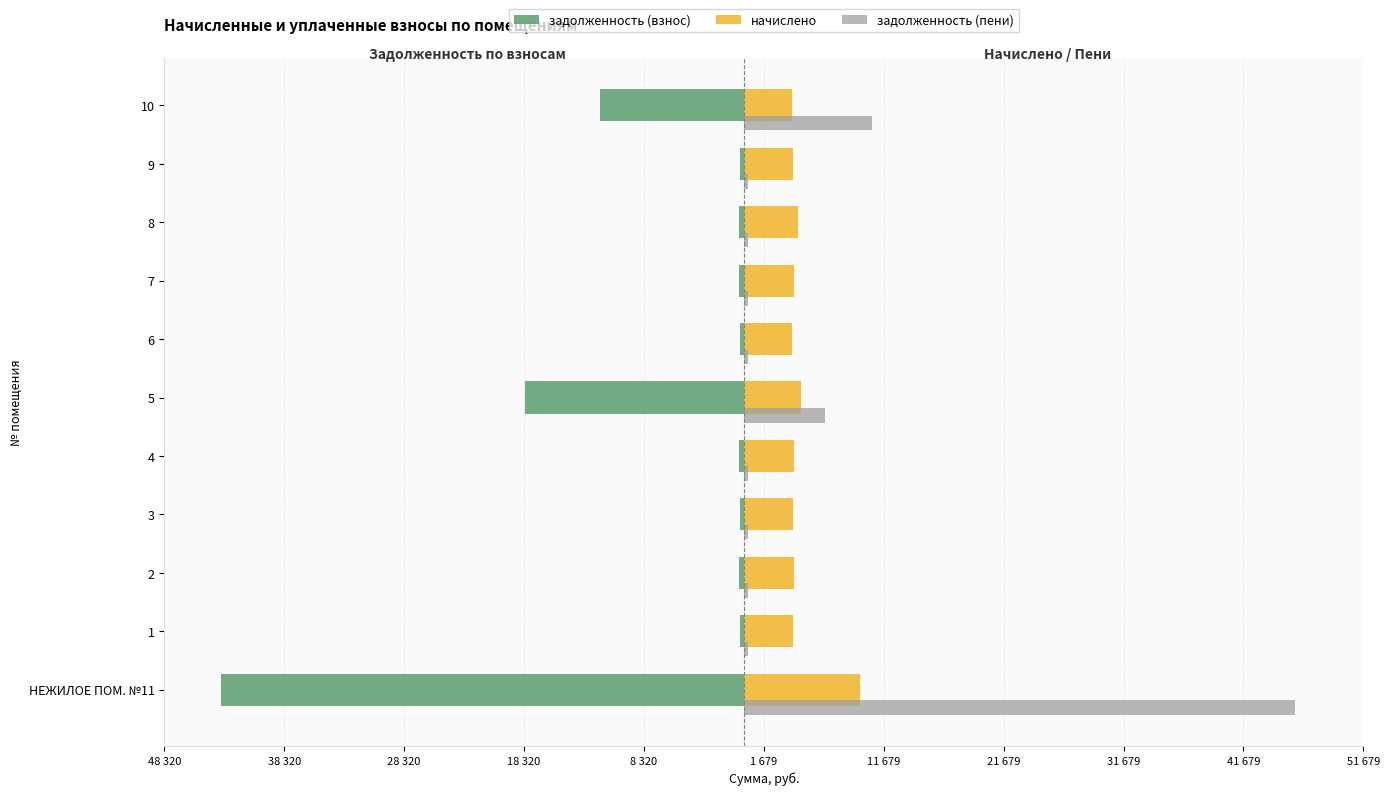

What are all the series names shown in the legend?

задолженность (взнос), начислено, задолженность (пени)